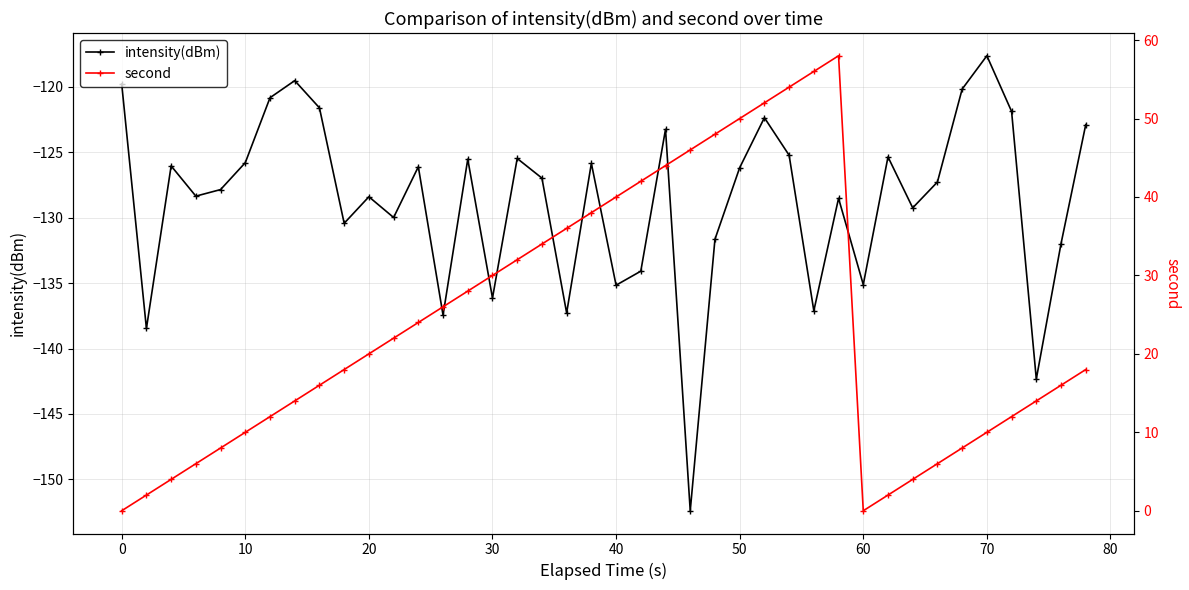

In intensity(dBm), how many points are higher than both neighbors (excluding endpoints)?

12